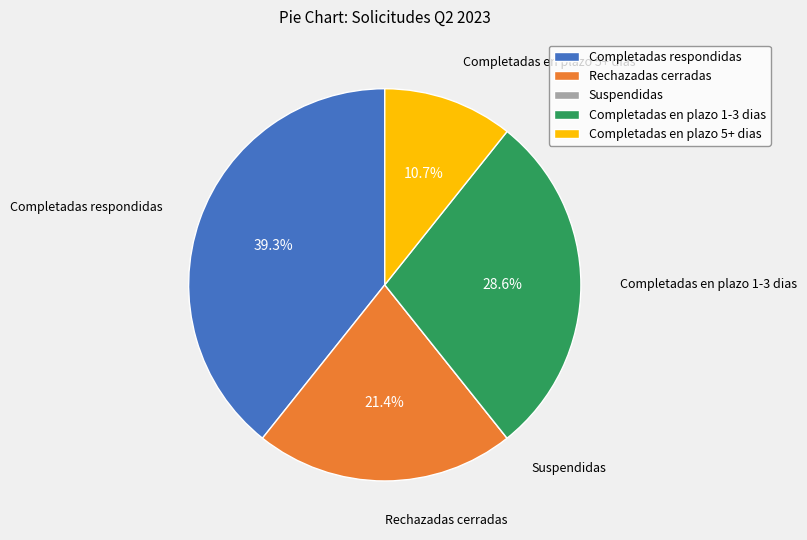

What is the ratio of the value at Rechazadas cerradas to the value at Completadas respondidas?

0.5